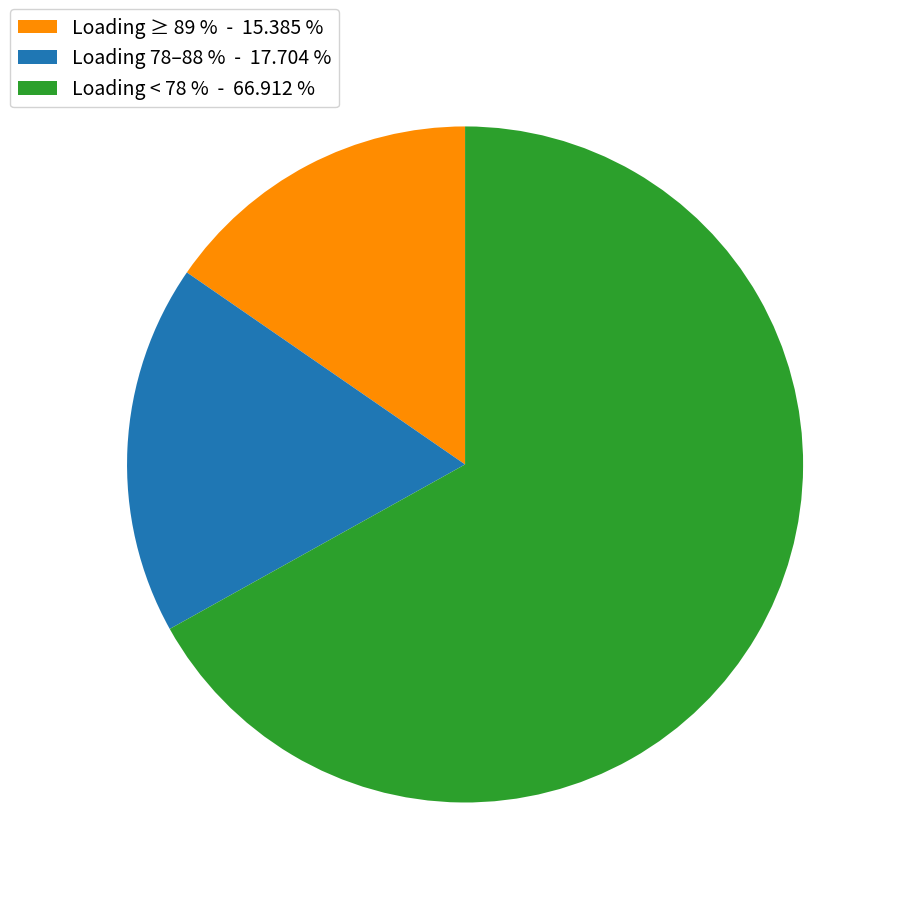

Which slice is the smallest?

Loading ≥ 89 % - 15.385 %